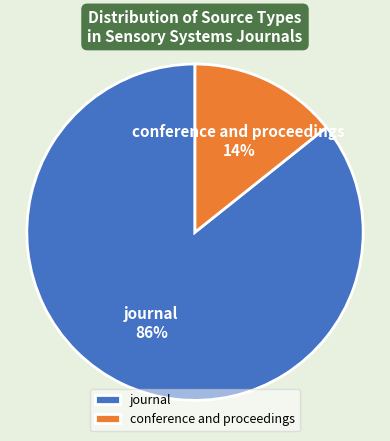

Does conference and proceedings represent more than half of the total?

No